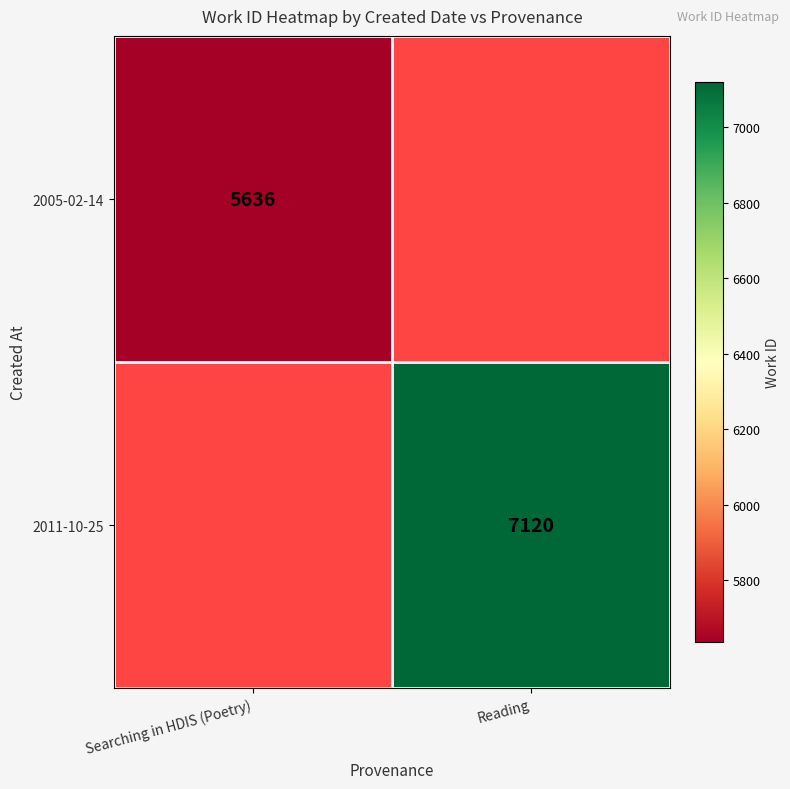

Is the value of 2005-02-14 at Searching in HDIS (Poetry) greater than the value of 2011-10-25 at Reading?

No